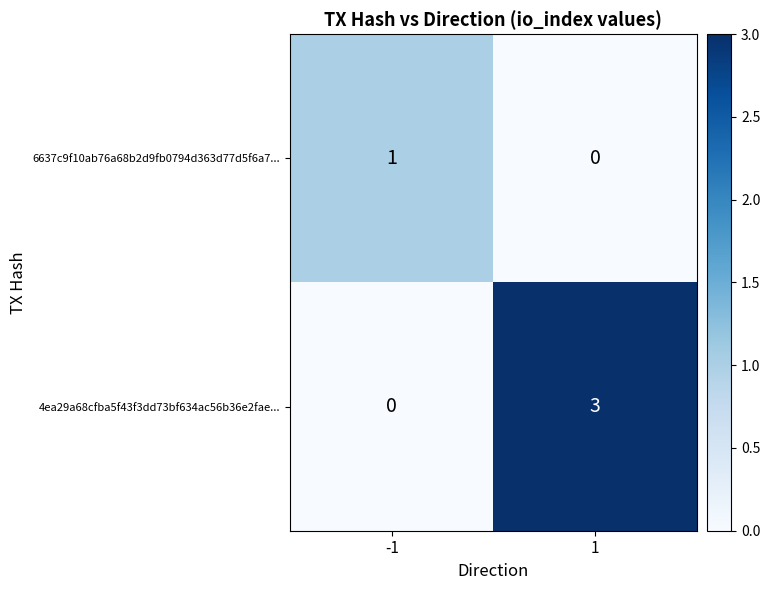

Reading left to right, what are all the values shown in this chart?

6637c9f10ab76a68b2d9fb0794d363d77d5f6a7...: -1=1	1=0
4ea29a68cfba5f43f3dd73bf634ac56b36e2fae...: -1=0	1=3